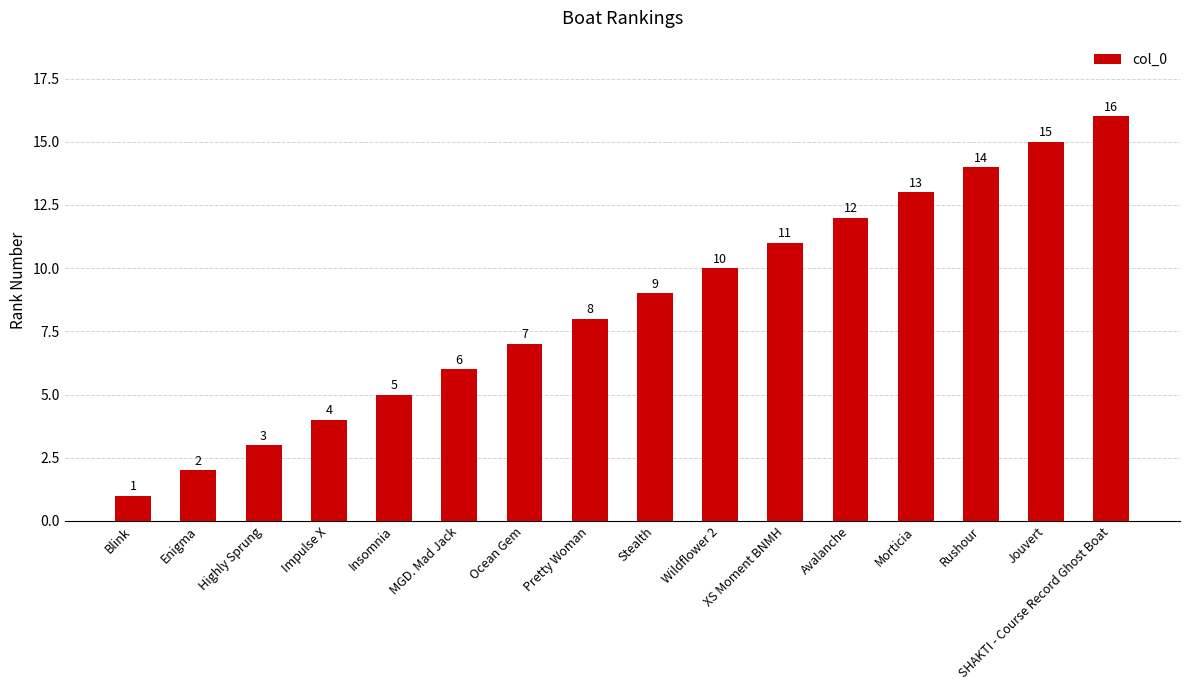

What is the value of the 14th bar from the left?

14